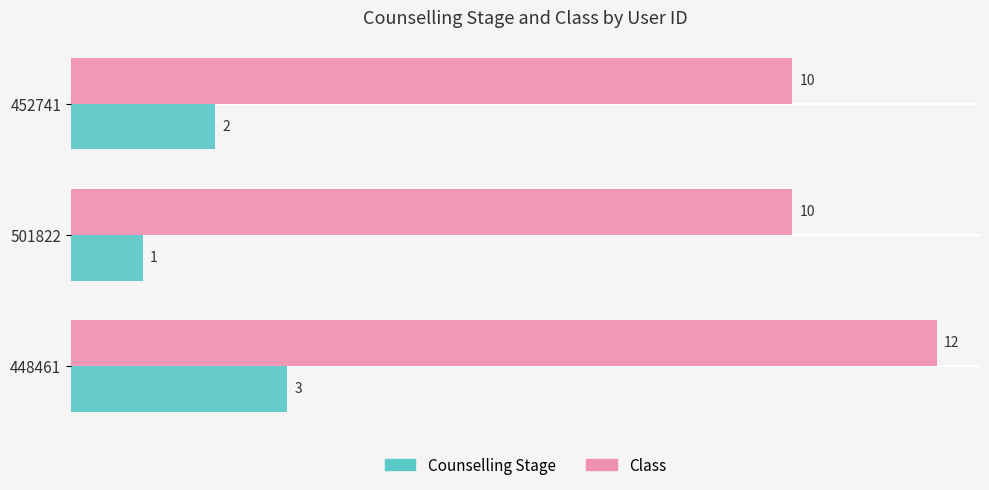

Between 448461 and 452741, which series saw the biggest shift?

Class